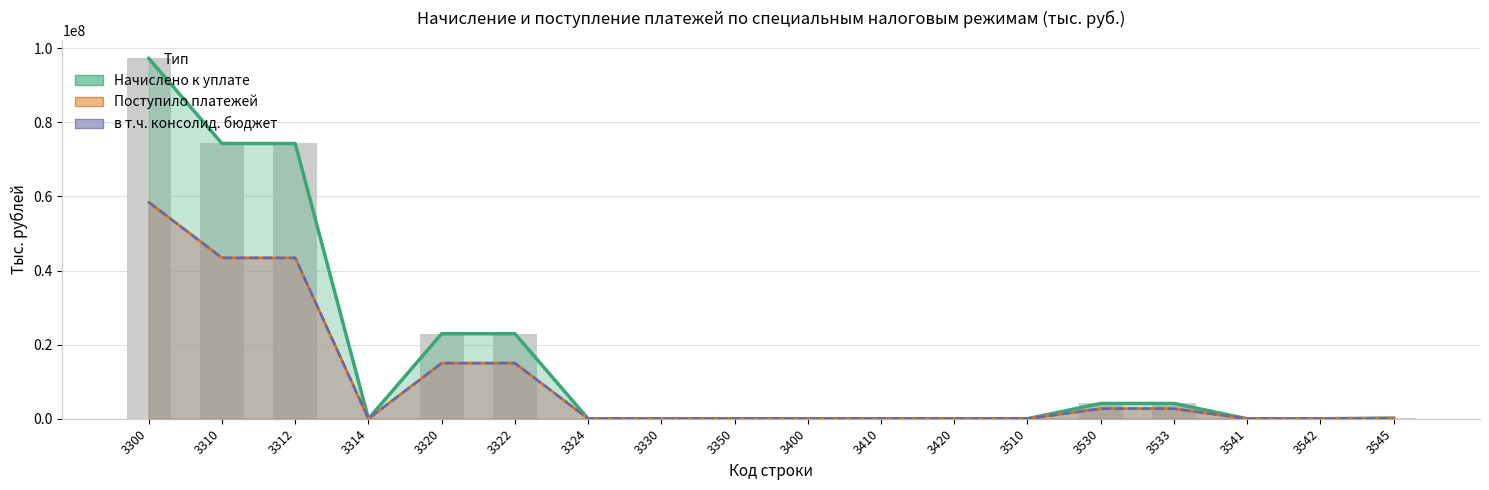

Which series changed the most between 3300 and 3533?

Начислено к уплате